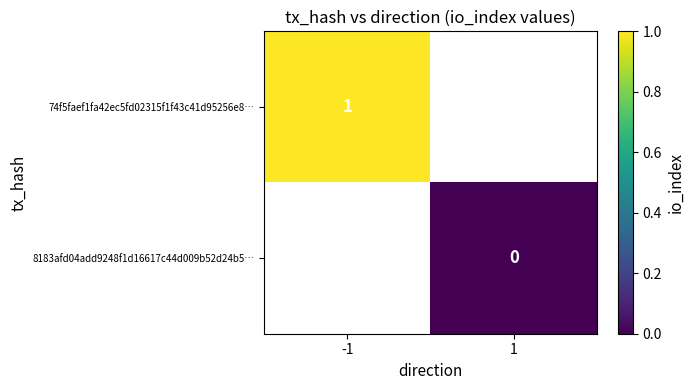

True or false: 74f5faef1fa42ec5fd02315f1f43c41d95256e8… has a value of 1 at -1.

True